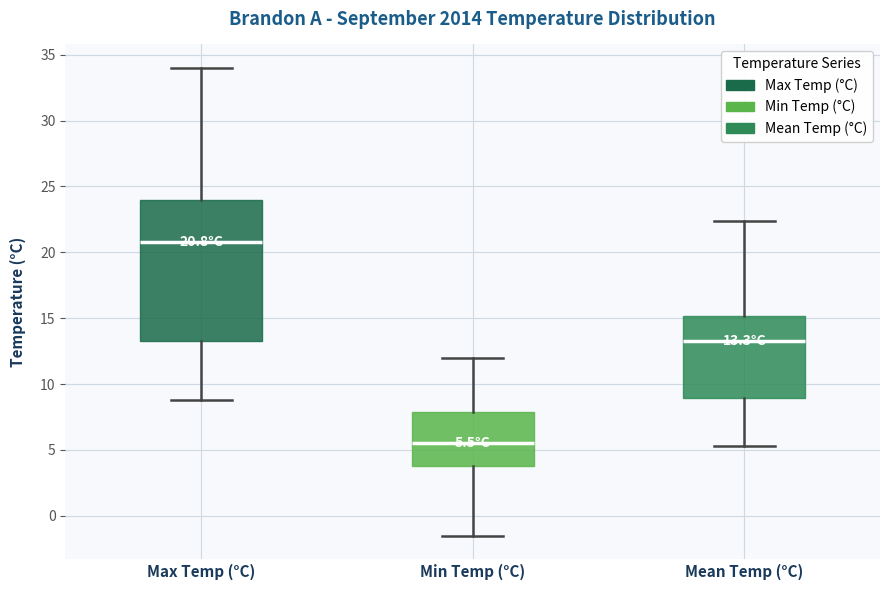

Which box's median line is the lowest?

Min Temp (°C)